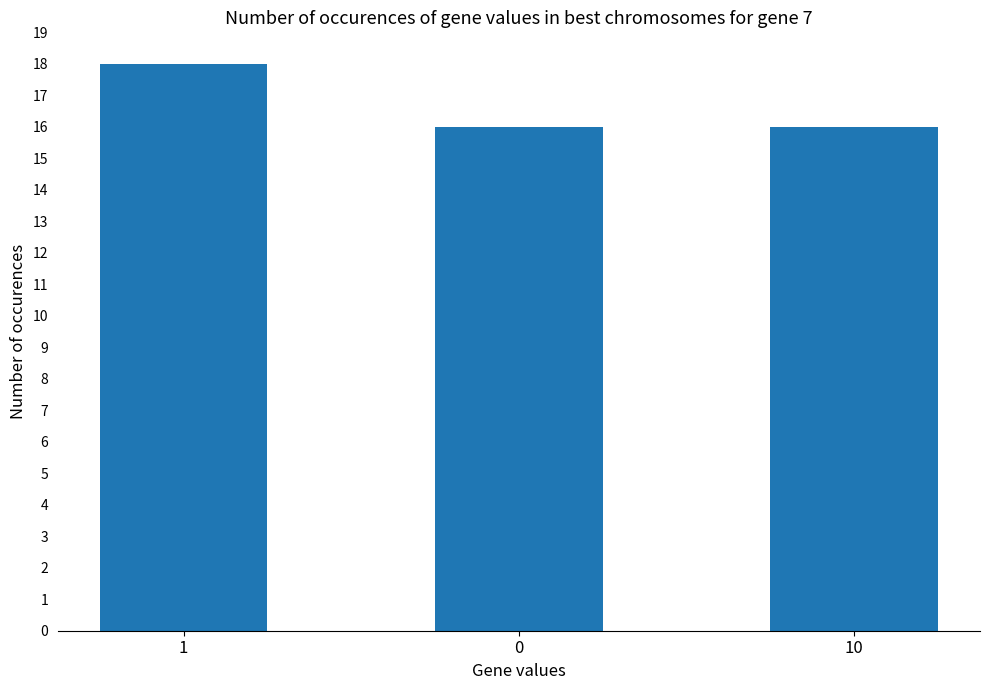

What is the smallest value displayed?

16